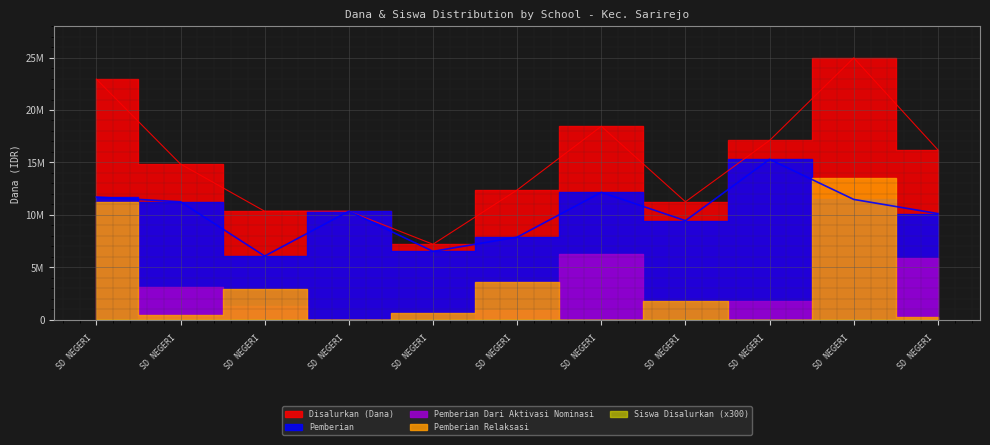

The Pemberian Relaksasi series shows 1090816 at SD NEGERI 1 TAMBAKMENJANGAN. True or false?

False